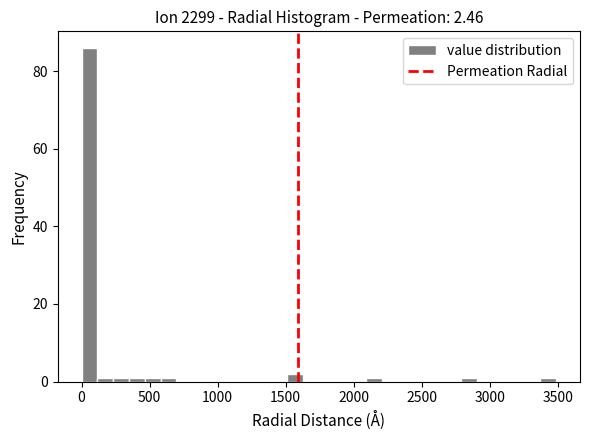

Read against the x-axis, roughly where is the centre of the tallest bar?

50